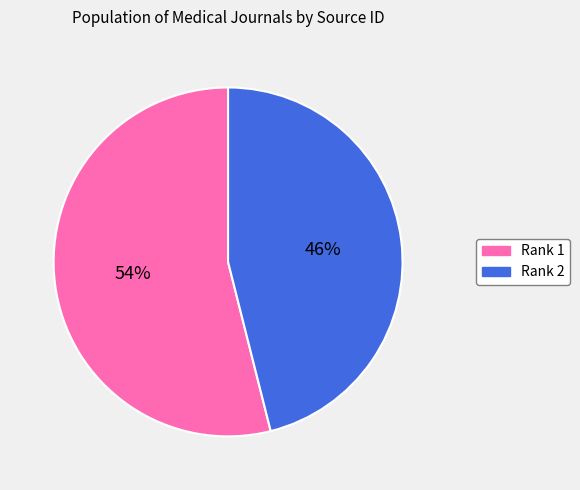

Is it true that Rank 1 is 54% of the pie?

True